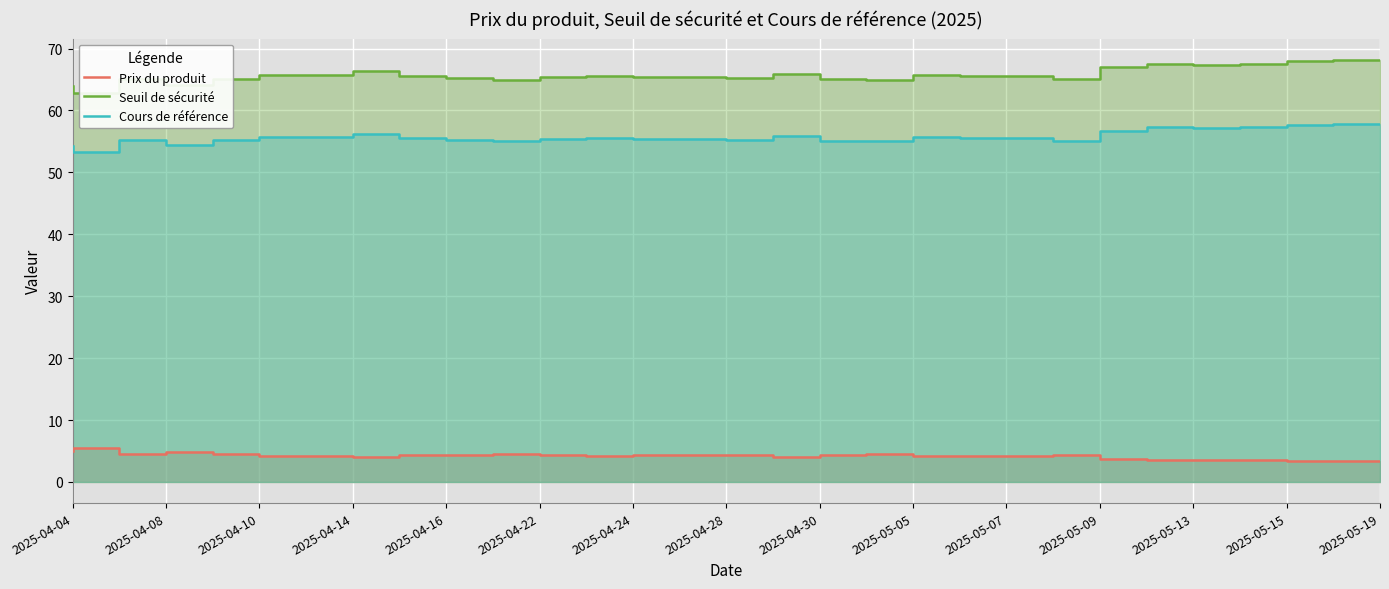

What is the difference between the maximum and minimum values in the Cours de référence series?

4.5